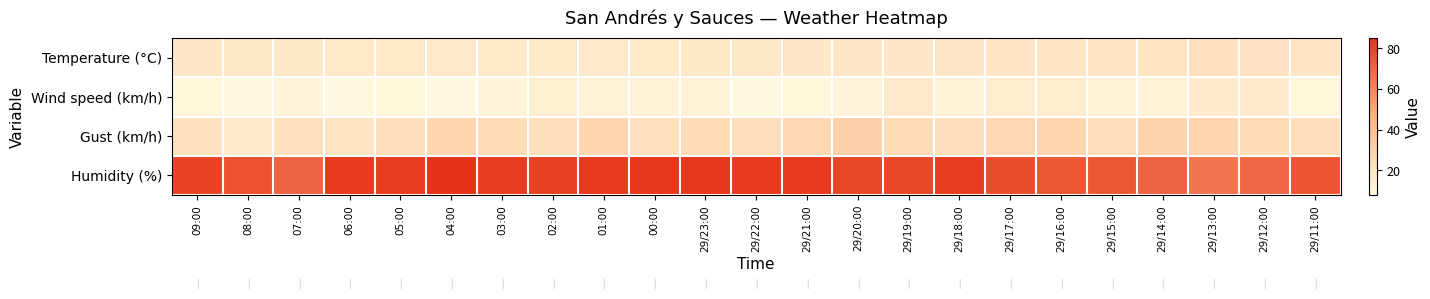

Which has a higher value, 01:00 or 03:00?

03:00